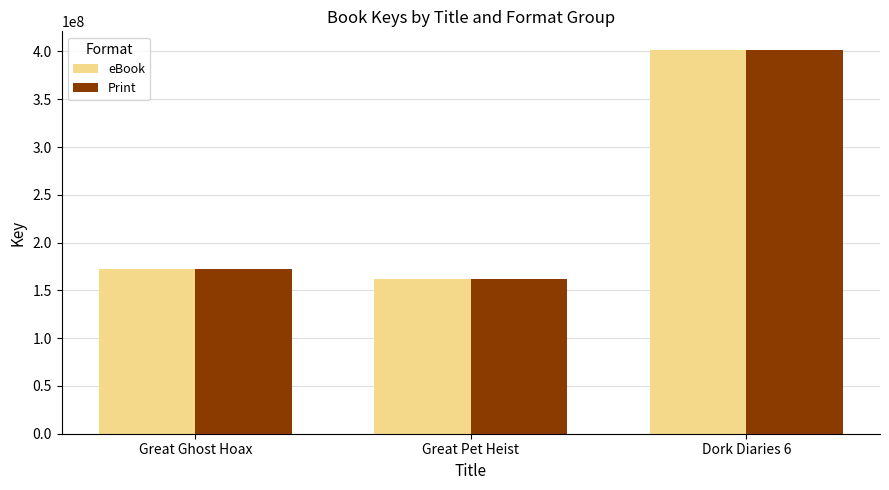

How many bars are there in each group?

2